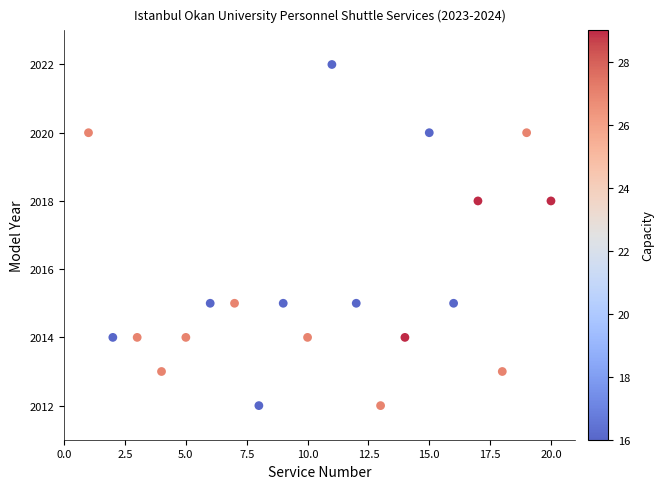

What is the range of Y values (max minus min)?

10